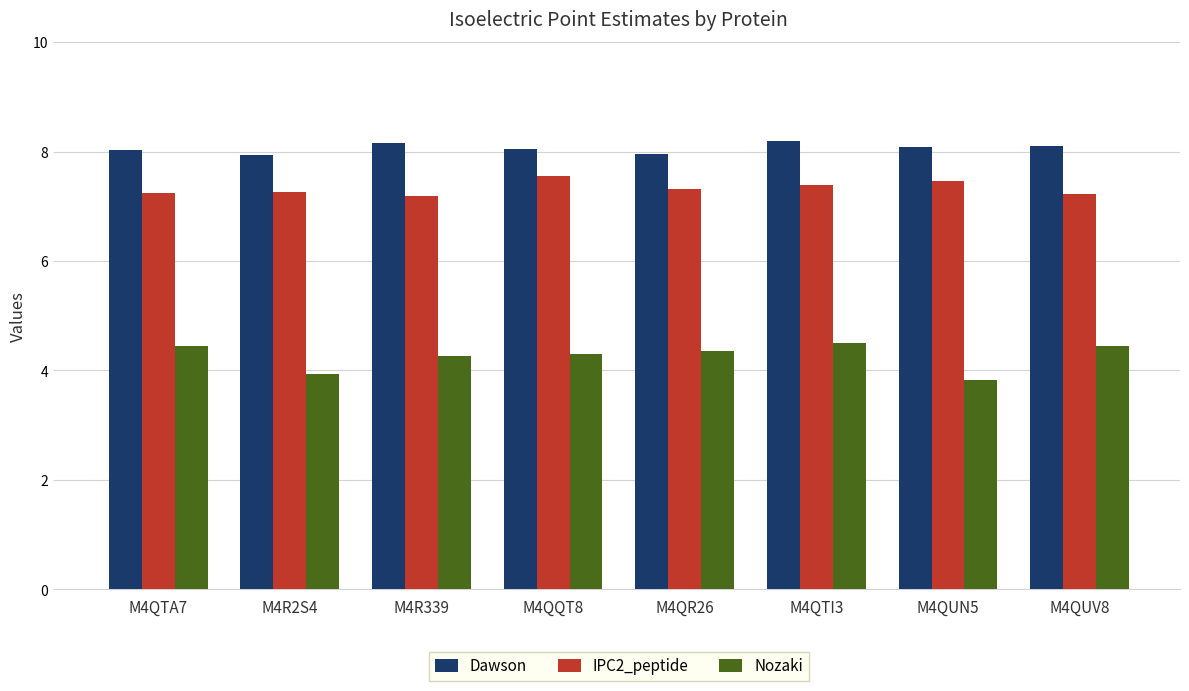

Rank the series by their maximum value, from lowest to highest.

Nozaki, IPC2_peptide, Dawson